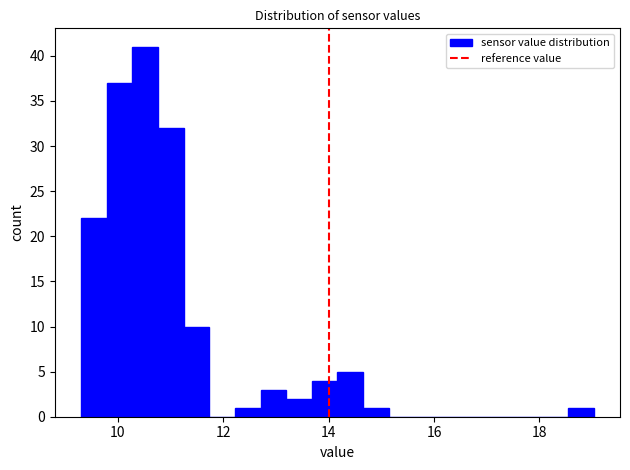

Around what value on the x-axis is the tallest bar? Give the approximate position of its centre, as read against the axis.

10.6